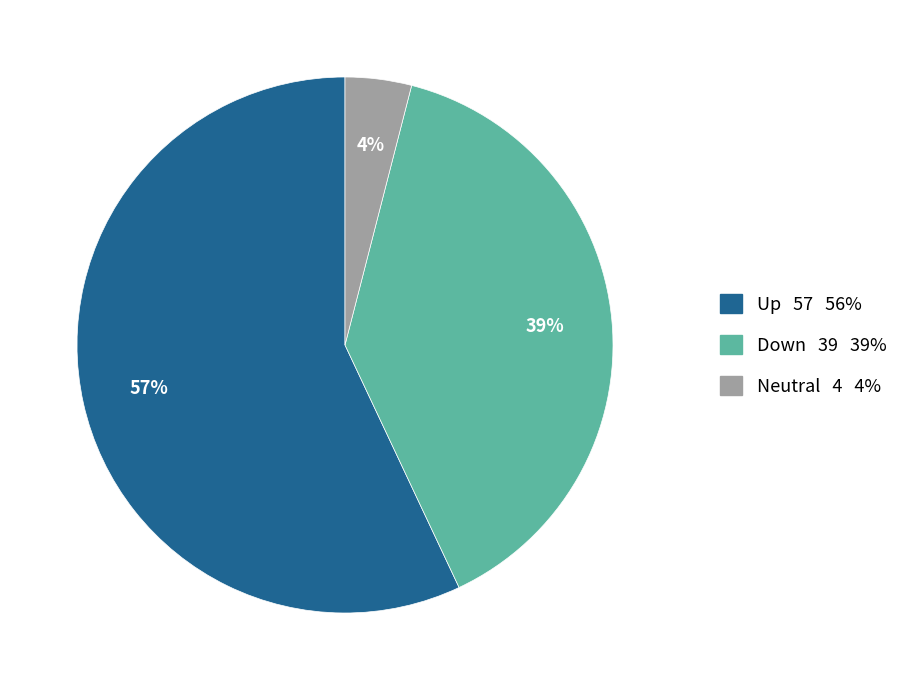

Count the number of slices in the pie.

3